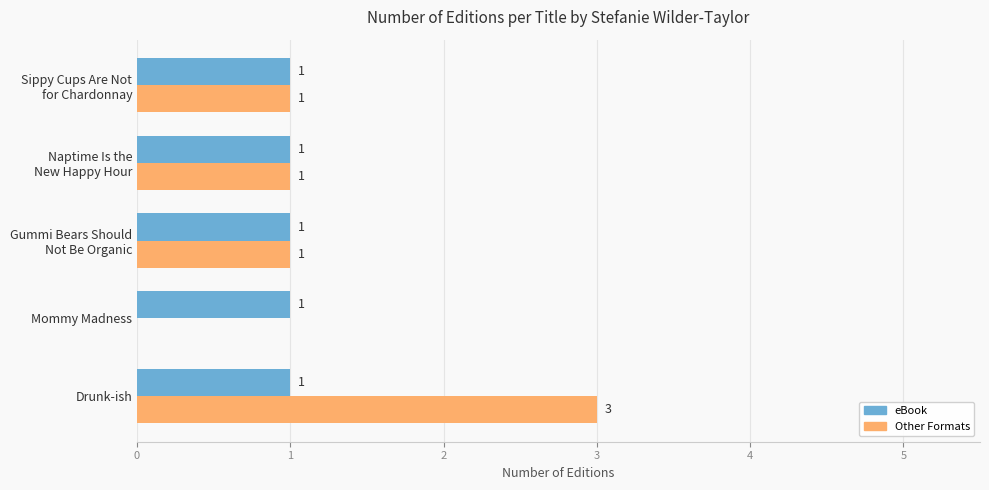

What is the sum of all Other Formats values?

6